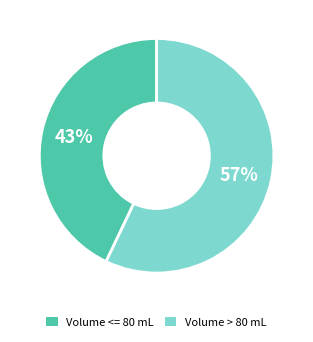

To the nearest percent, what is the difference between the largest and smallest slice percentages?

14%